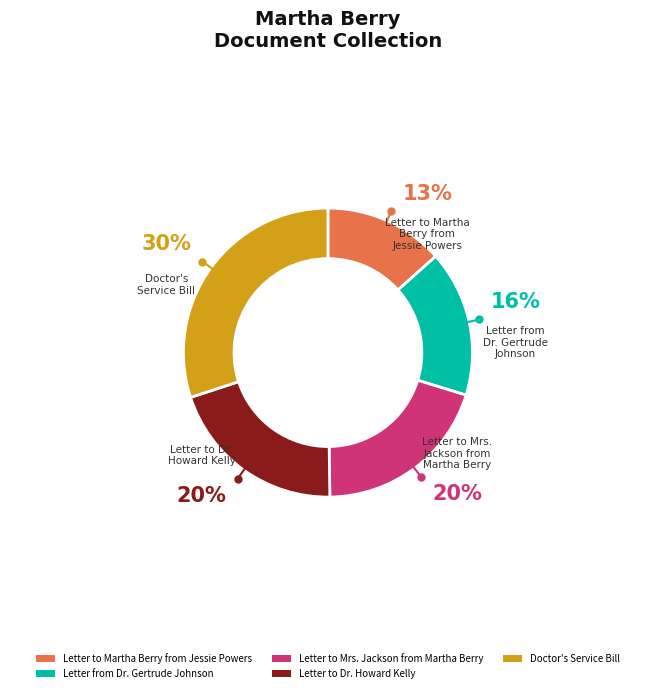

Is there a majority slice in this chart?

No